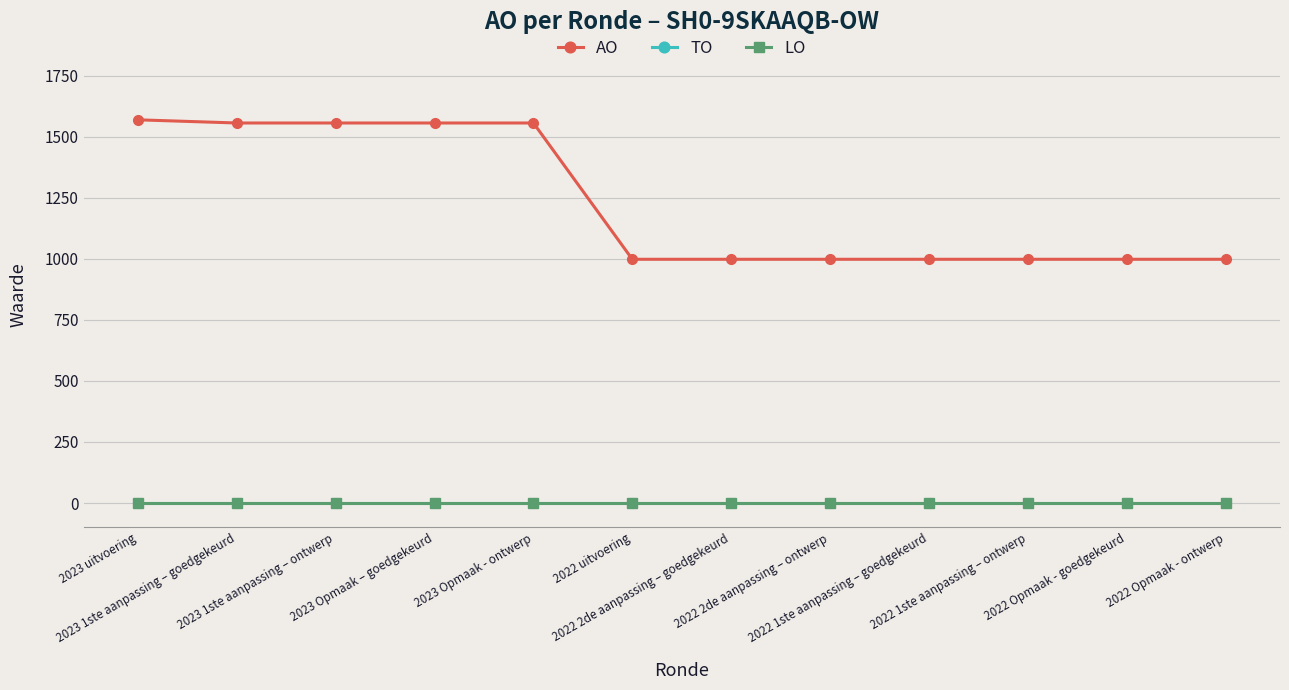

At 2022 2de aanpassing – goedgekeurd, list the series in order from smallest to largest.

TO, LO, AO